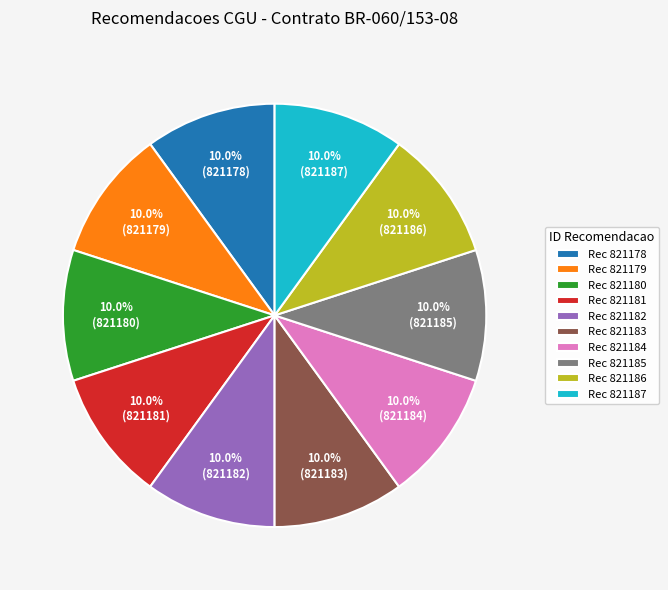

What is the ratio of the value at Rec 821187 to the value at Rec 821184?

1.0